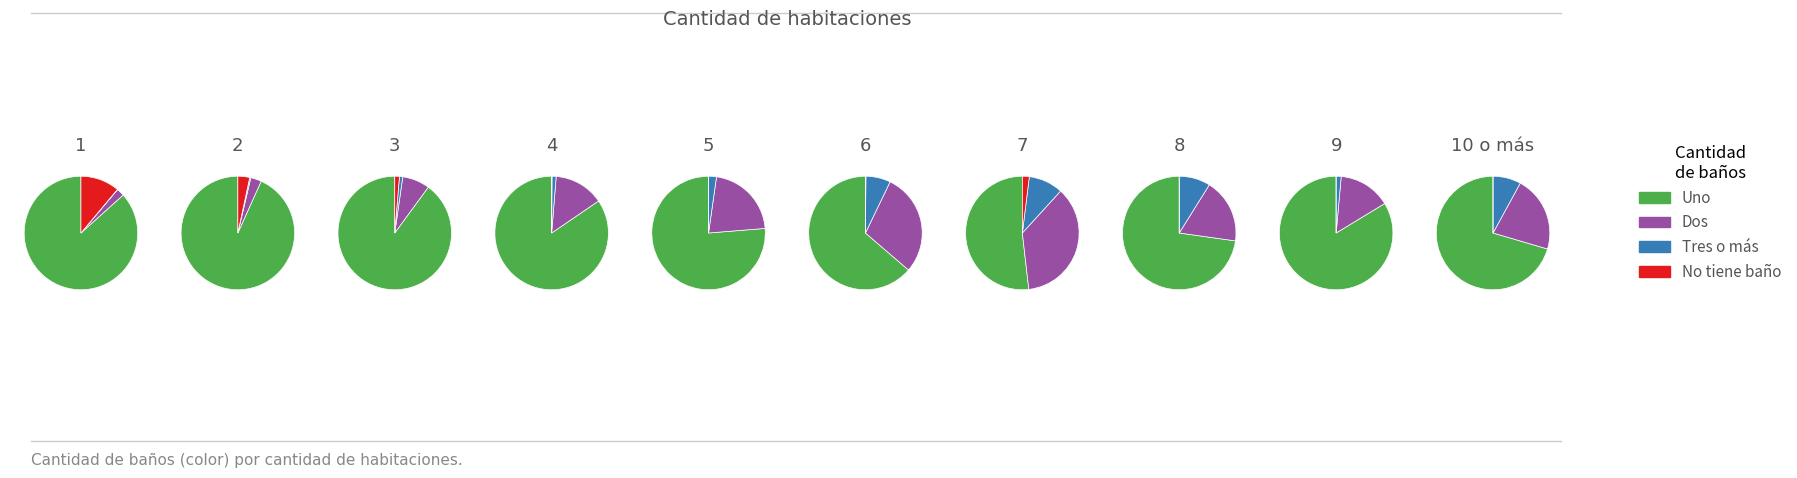

Rank the categories by No tiene baño value from highest to lowest.

1, 2, 3, 7, 4, 6, 5, 8, 9, 10 o más